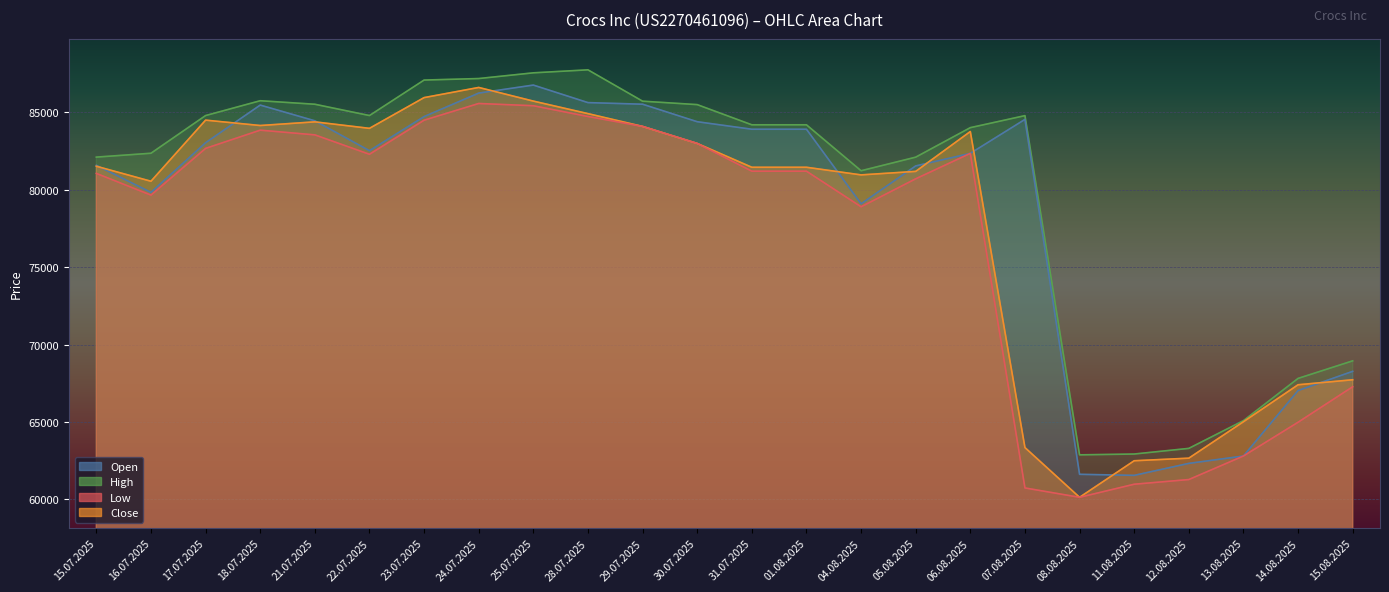

List the series in order of their overall mean, lowest first.

Low, Close, Open, High